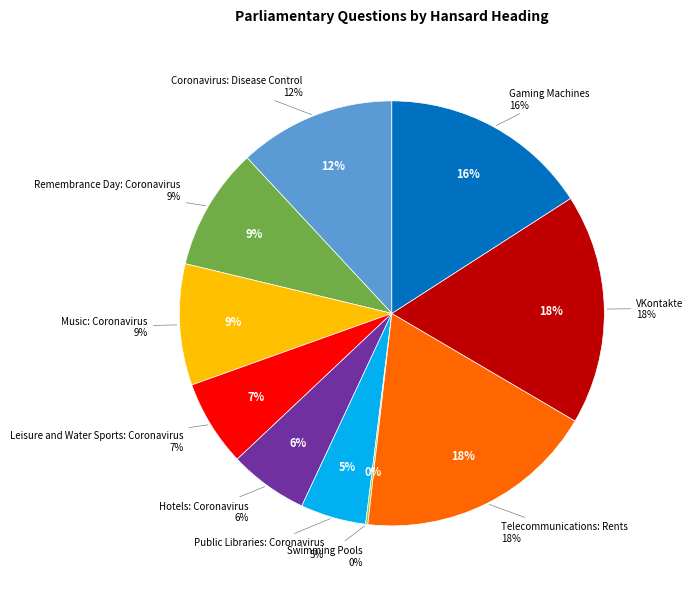

To the nearest percent, what percentage of the pie is VKontakte?

18%